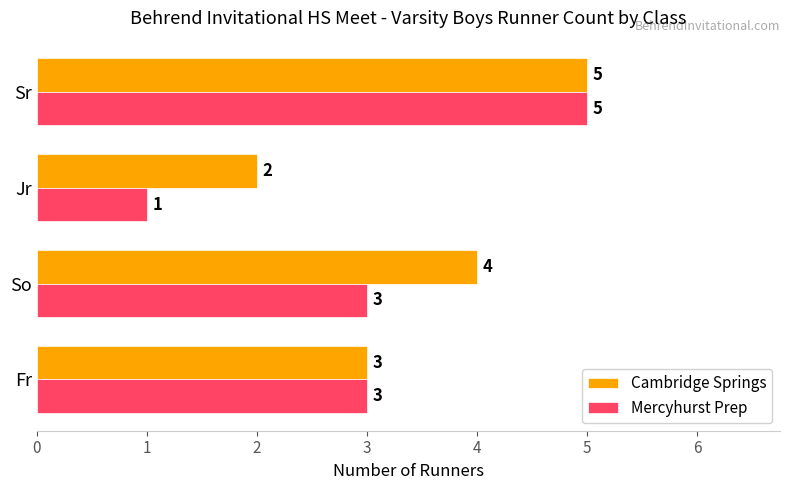

What is the maximum value for Mercyhurst Prep?

5